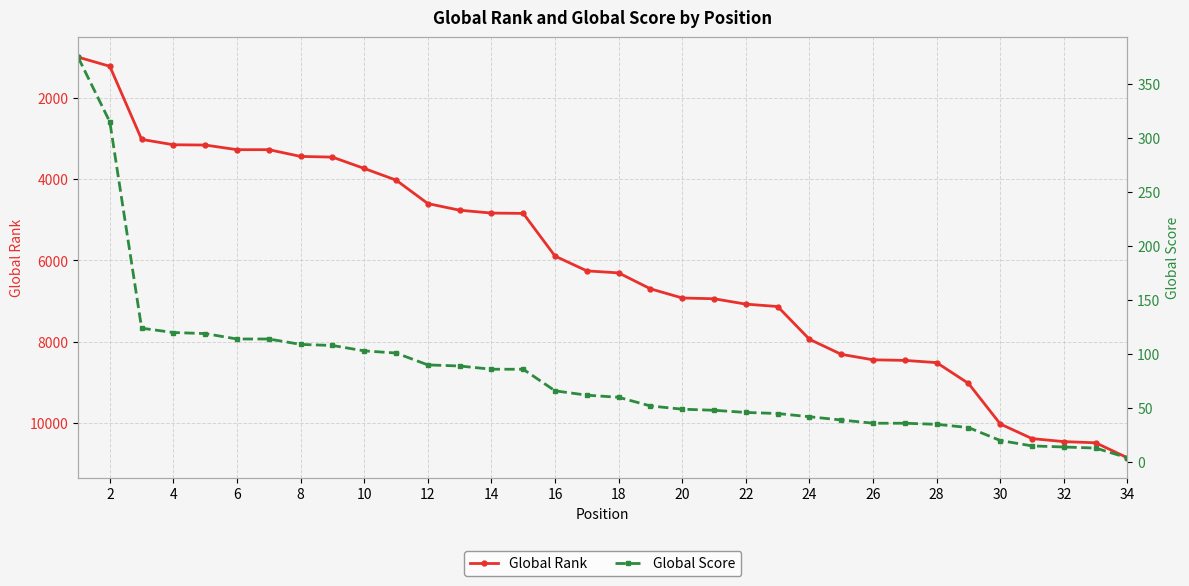

The value of Global Rank at 12 is 6304. True or false?

False